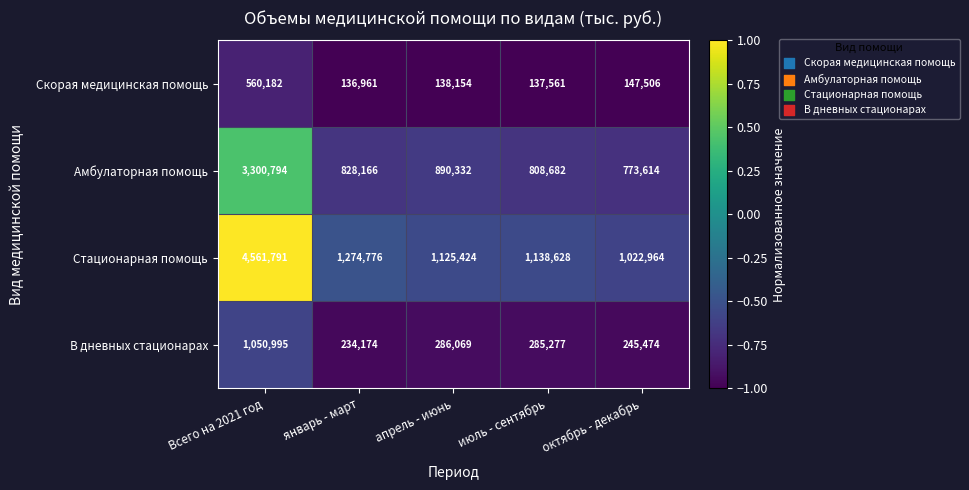

What is the sum of the Скорая медицинская помощь values at январь - март and июль - сентябрь?

274522